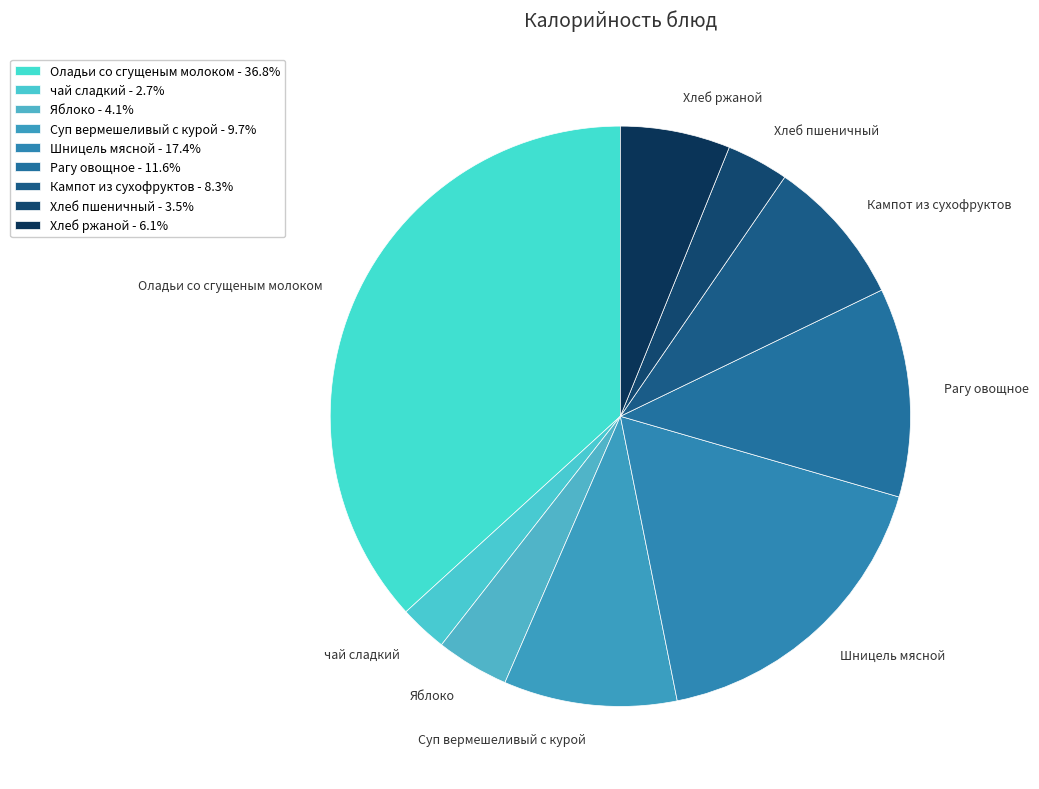

Is Оладьи со сгущеным молоком the majority of the pie?

No